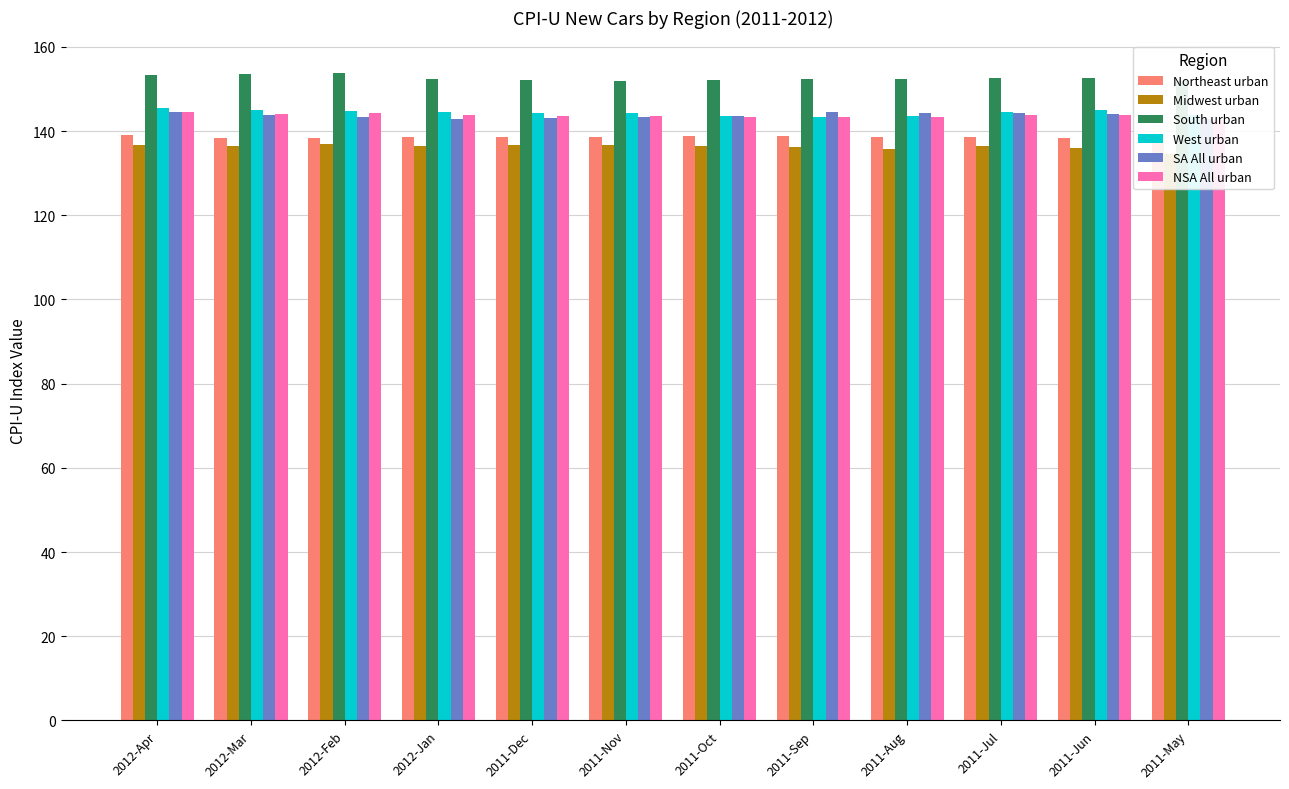

Rank the categories by Midwest urban value from lowest to highest.

2011-May, 2011-Aug, 2011-Jun, 2011-Sep, 2011-Oct, 2011-Jul, 2012-Jan, 2012-Mar, 2011-Nov, 2011-Dec, 2012-Apr, 2012-Feb